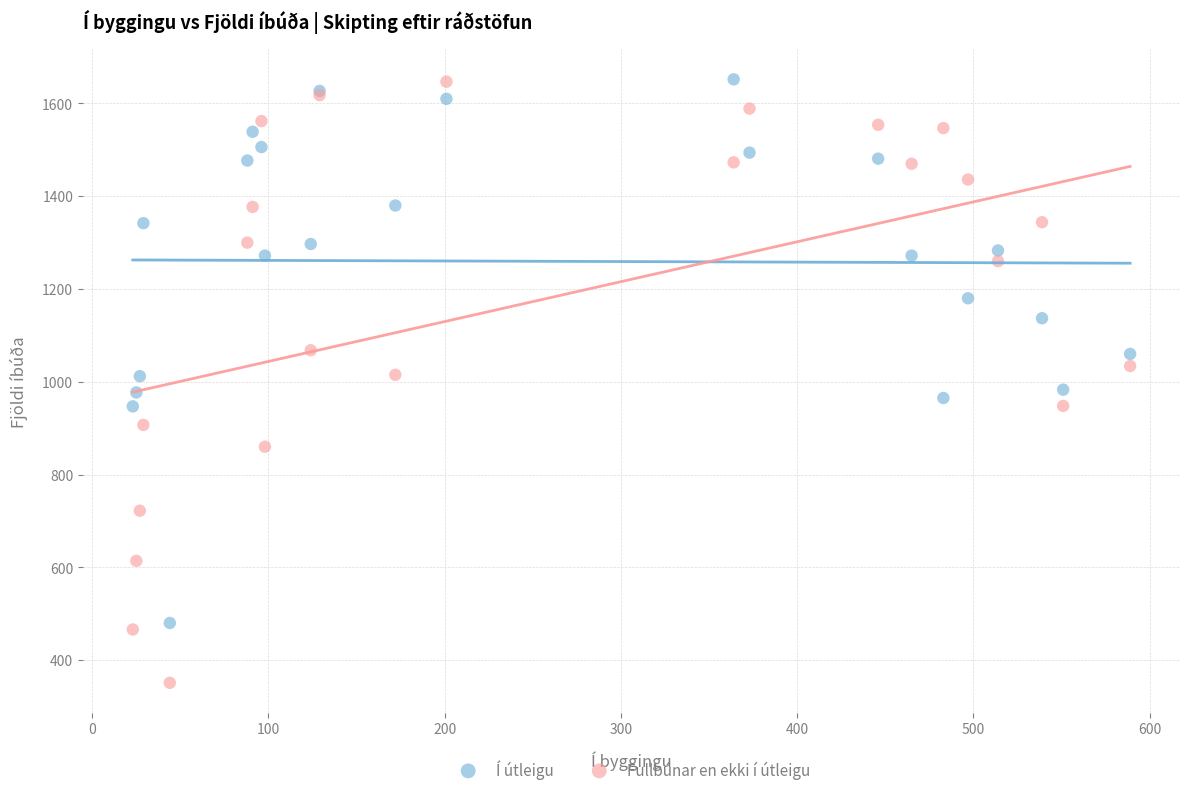

What is the X range (max minus min) for the scatter plot?

566